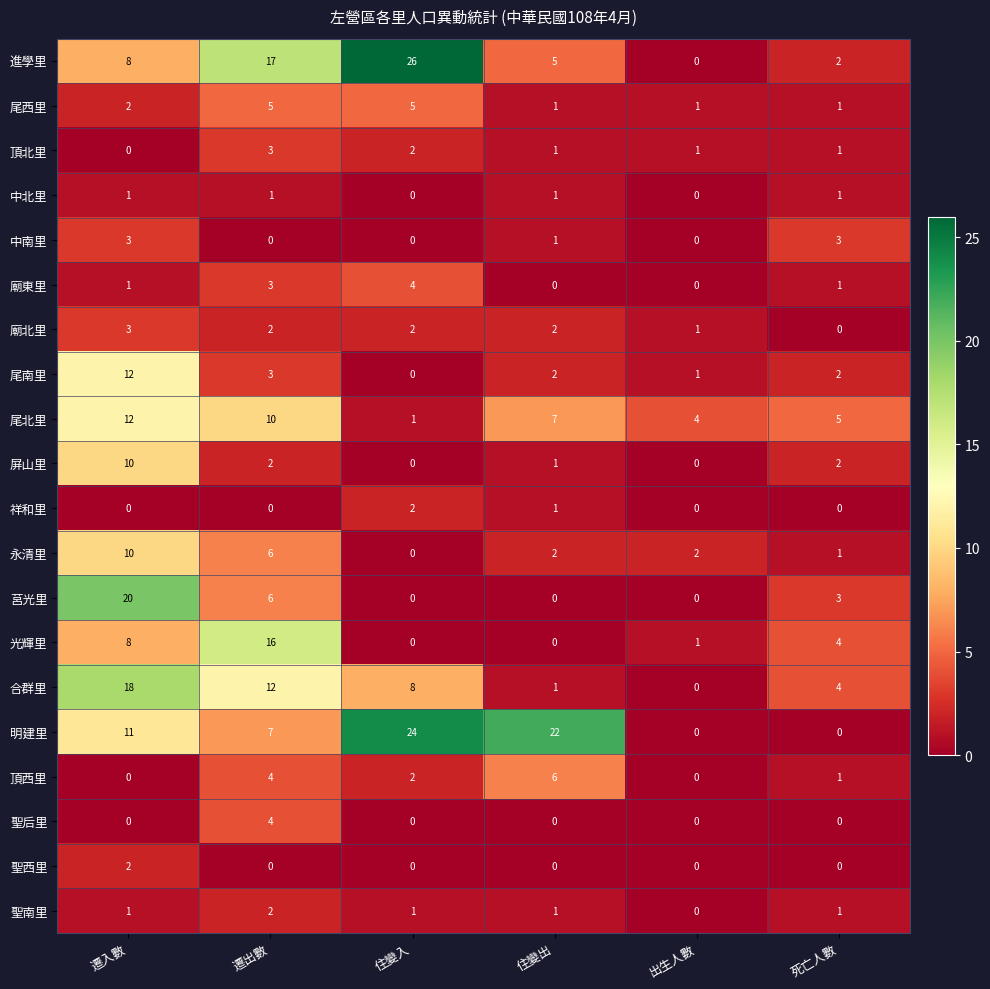

How many data points in 明建里 are less than 11?

3